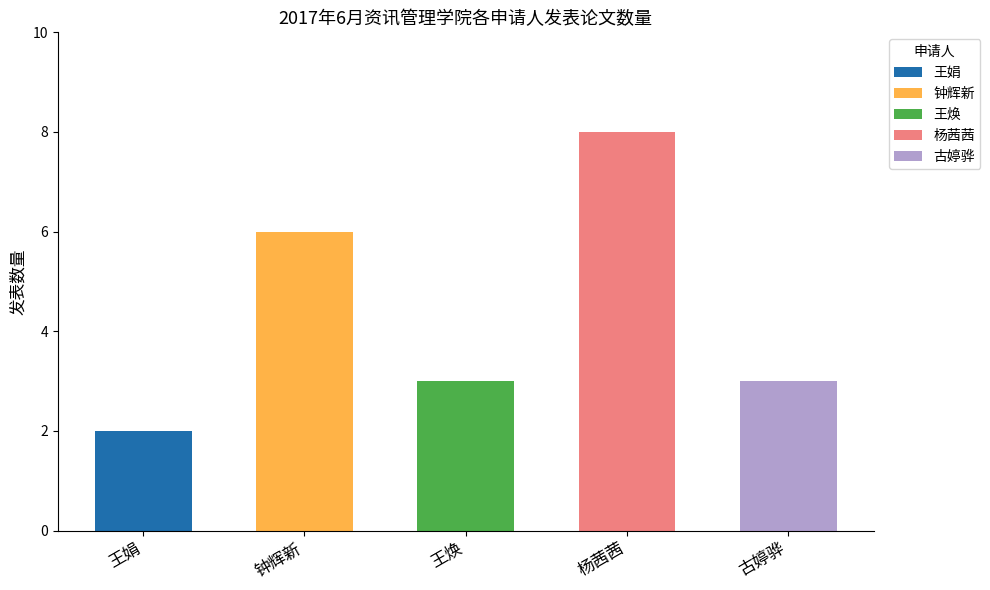

What is the value of the 4th bar from the left?

8